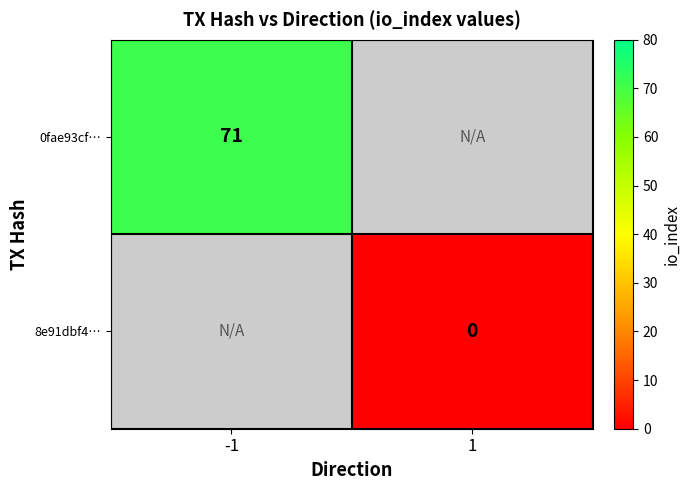

Is it true that 0fae93cf… equals 71.0 at -1?

True